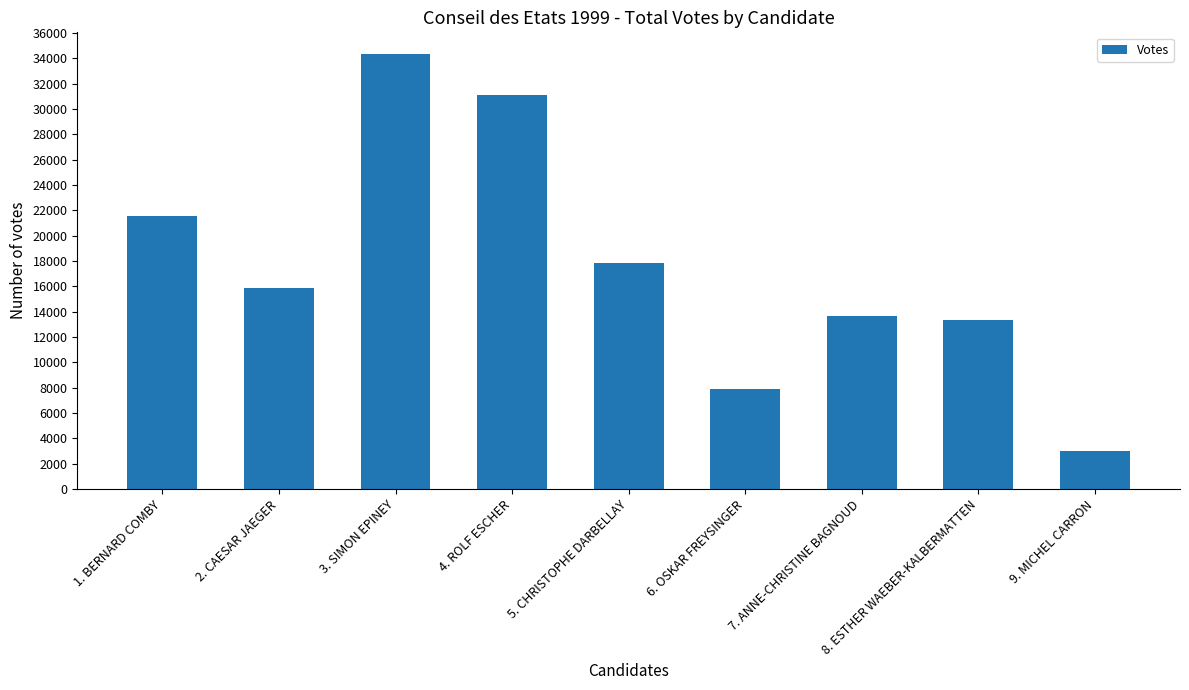

How many bars are there in total?

9